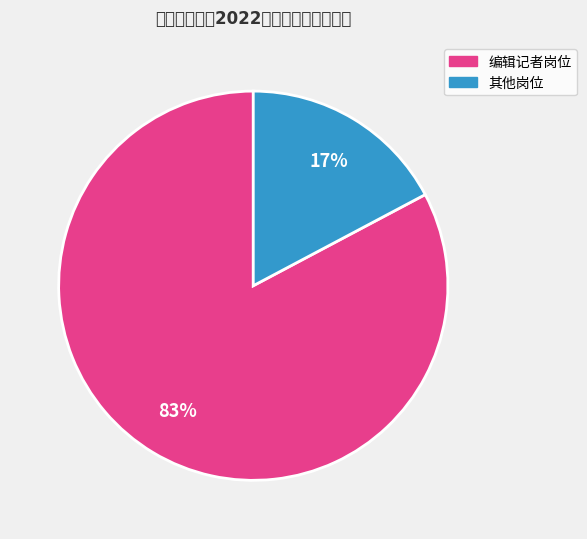

To the nearest percent, what is the average slice percentage?

50%